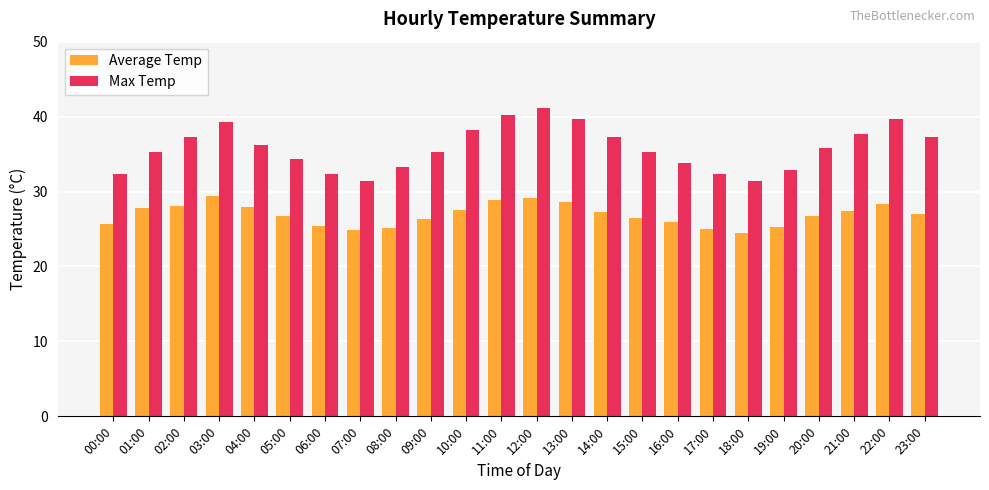

What is the sum of all Max Temp values?

859.5